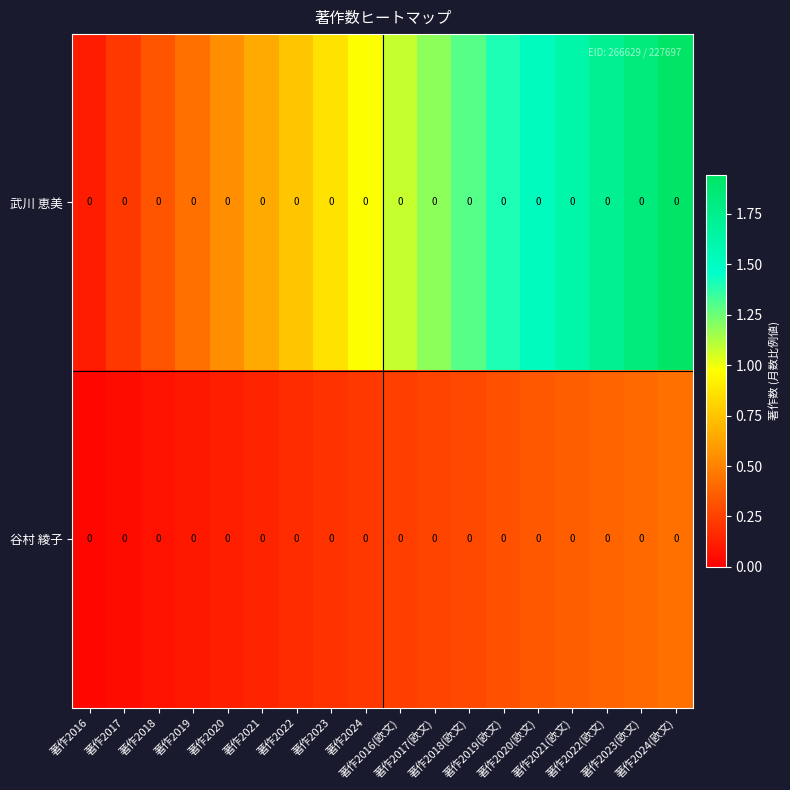

How many values in the 武川 恵美 series exceed 1?

9